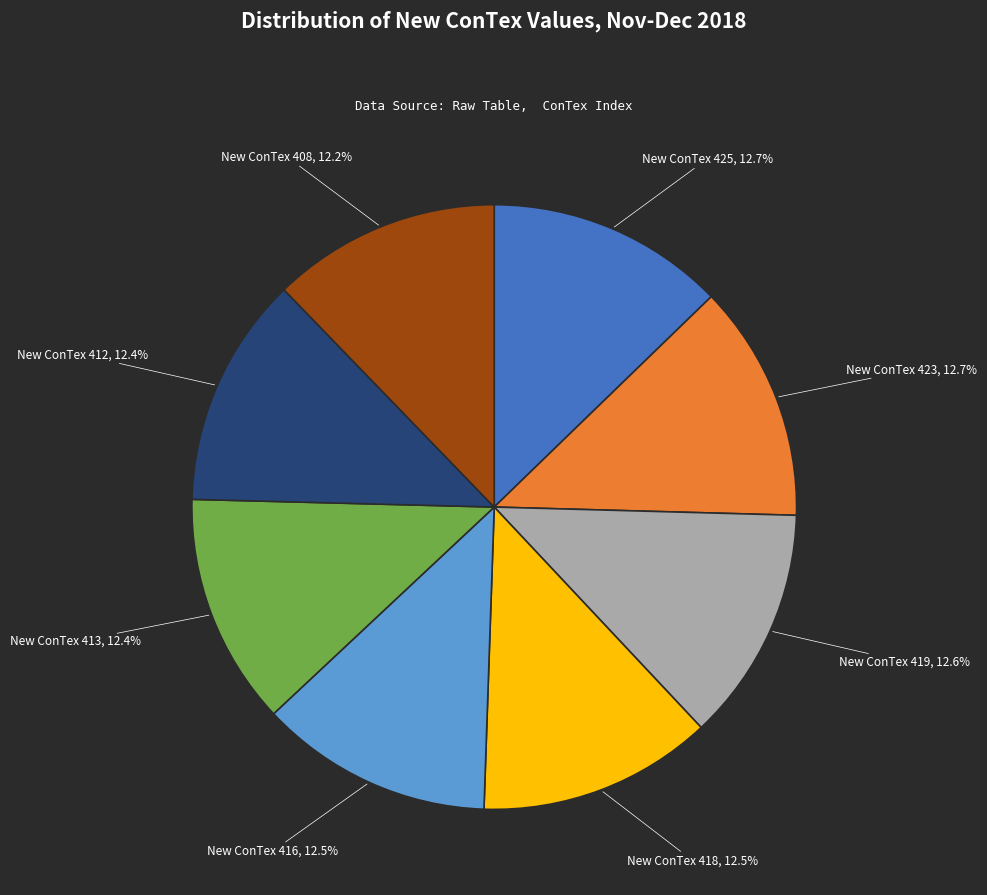

Is there a majority slice in this chart?

No